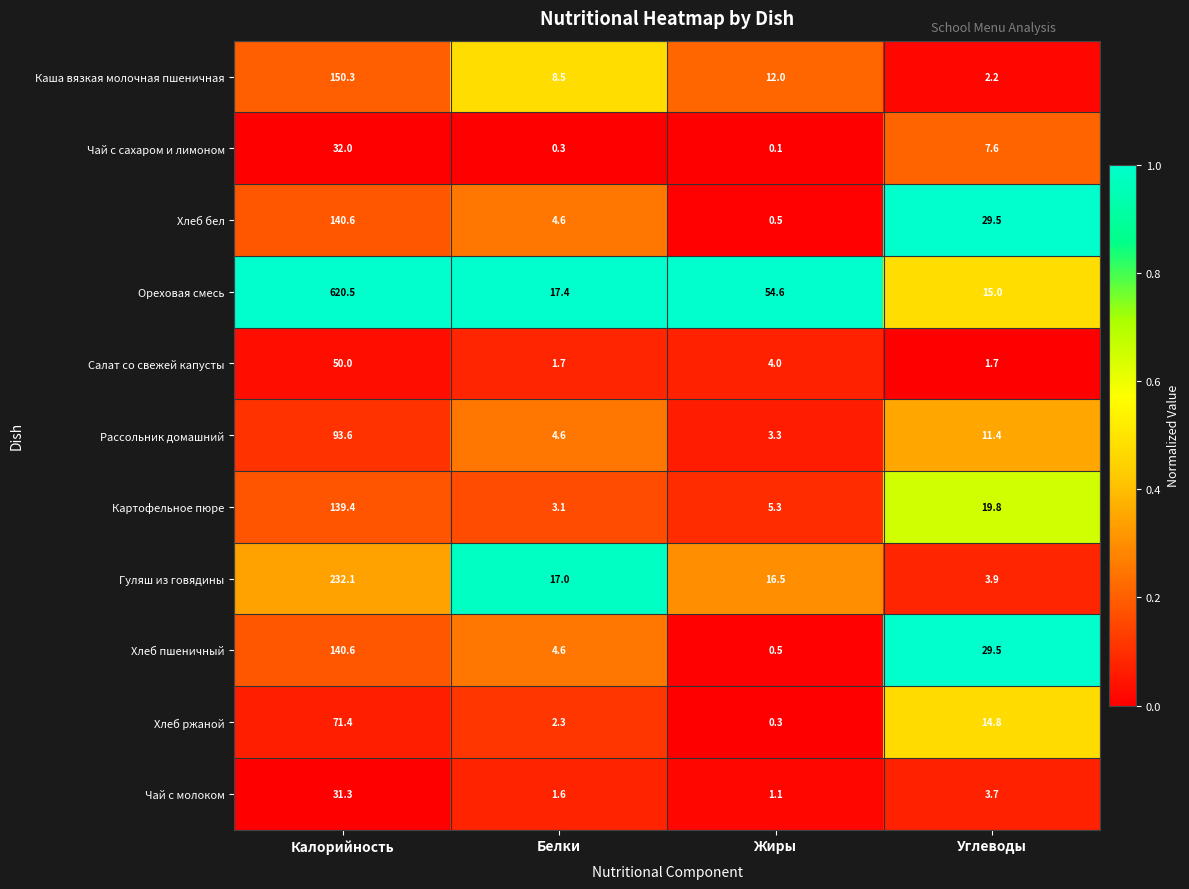

Count the number of categories in the chart.

4